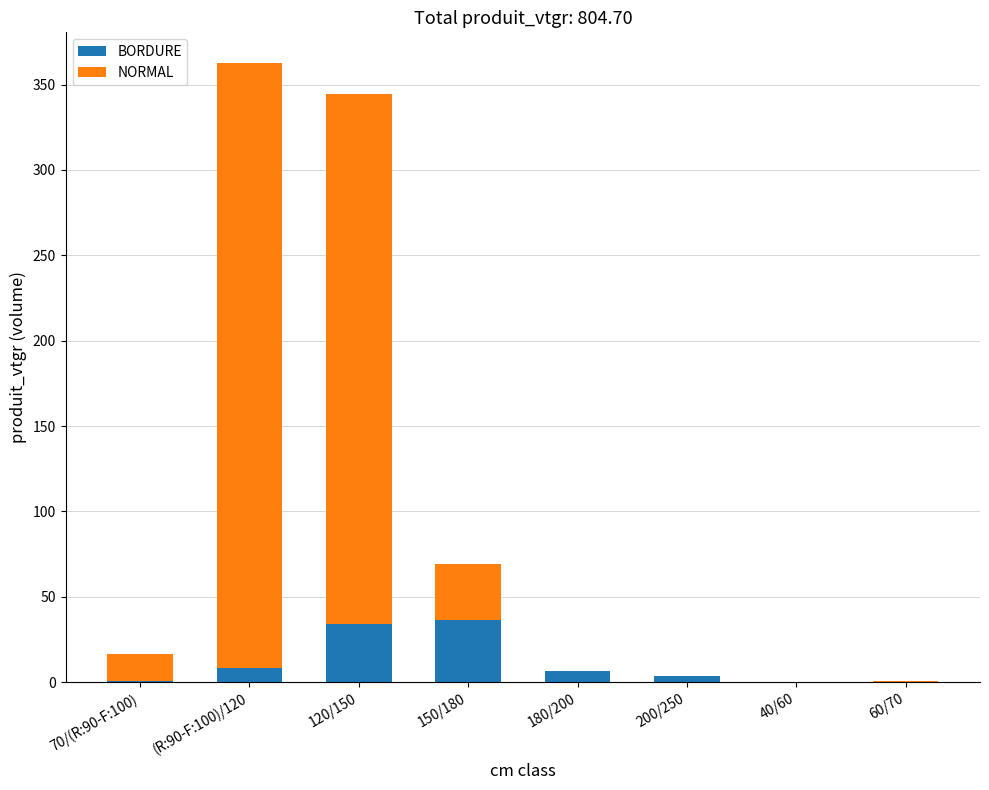

At which category is the sum across all series the highest?

(R:90-F:100)/120